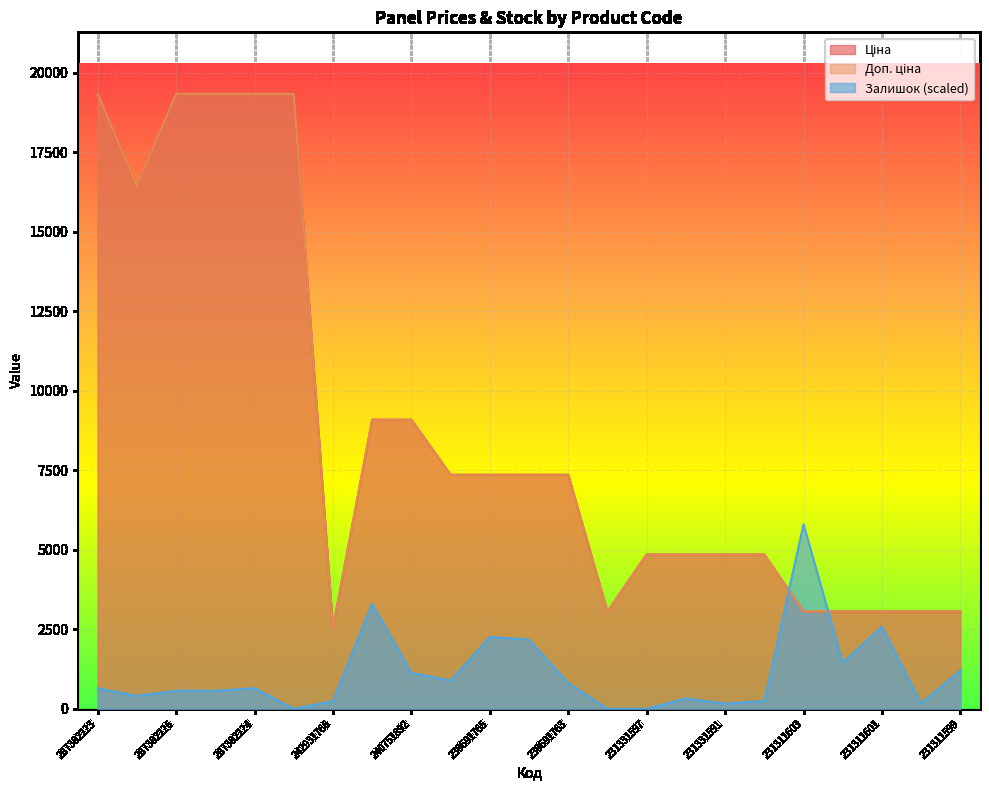

How many lines are shown in the chart?

3